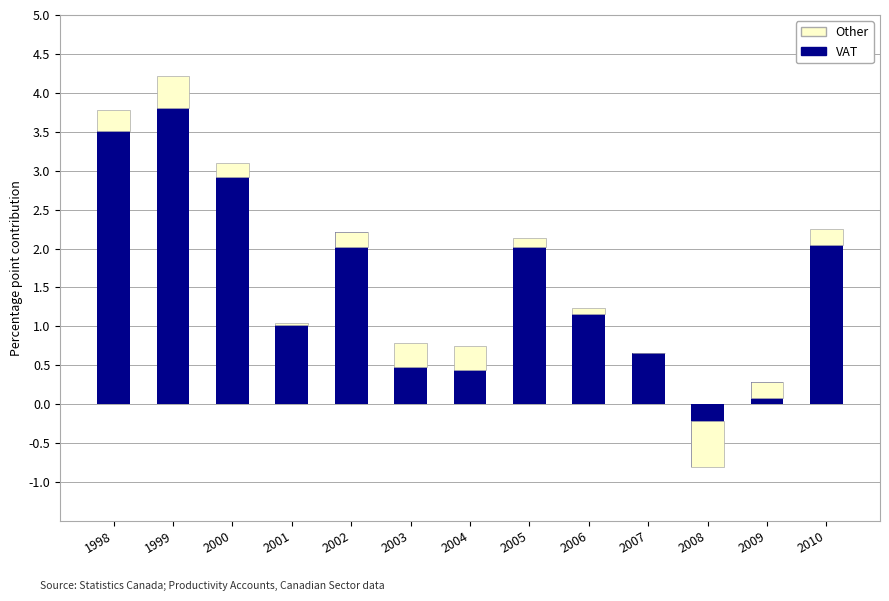

How many bars are there in total?

26